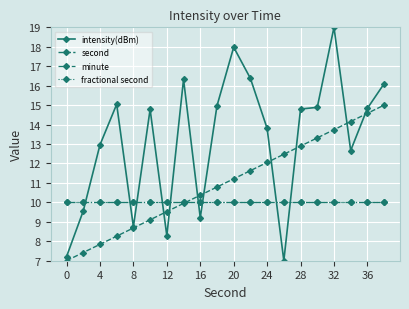

Which series has the widest spread of values?

intensity(dBm)